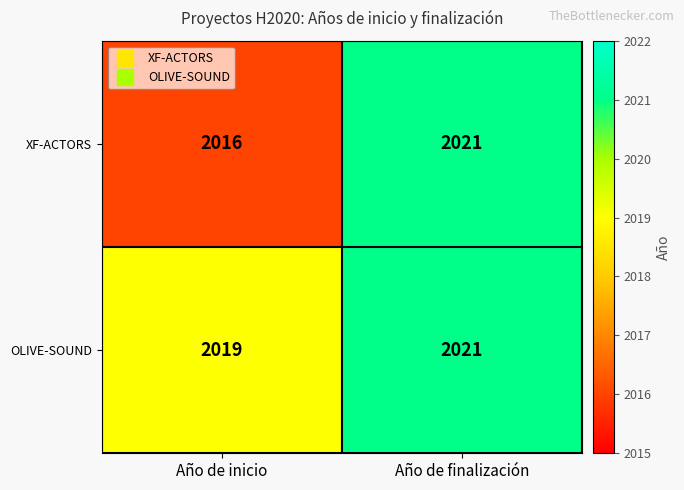

Which series has the largest total across all categories?

OLIVE-SOUND